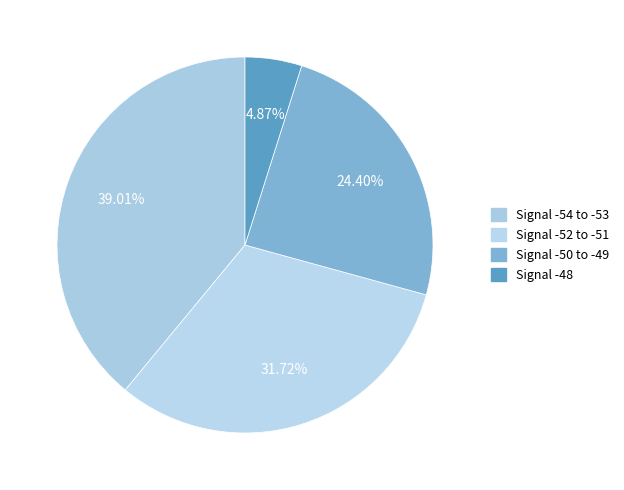

Rank the categories by value from highest to lowest.

Signal -54 to -53, Signal -52 to -51, Signal -50 to -49, Signal -48